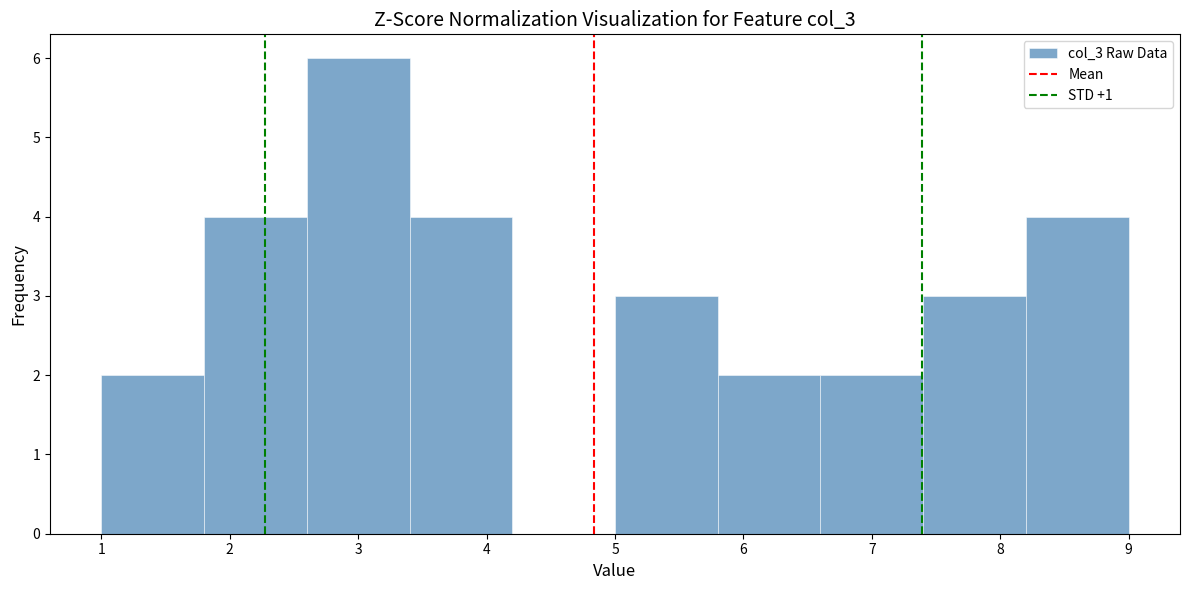

Reading left to right, transcribe this chart: for each bar, give the range it covers on the x-axis and its height. The values are not printed on the chart, so give them approximately, as read against the axis.

1.0 to 1.8: 2
1.8 to 2.6: 4
2.6 to 3.4: 6
3.4 to 4.2: 4
4.2 to 5.0: 0
5.0 to 5.8: 3
5.8 to 6.6: 2
6.6 to 7.4: 2
7.4 to 8.2: 3
8.2 to 9.0: 4